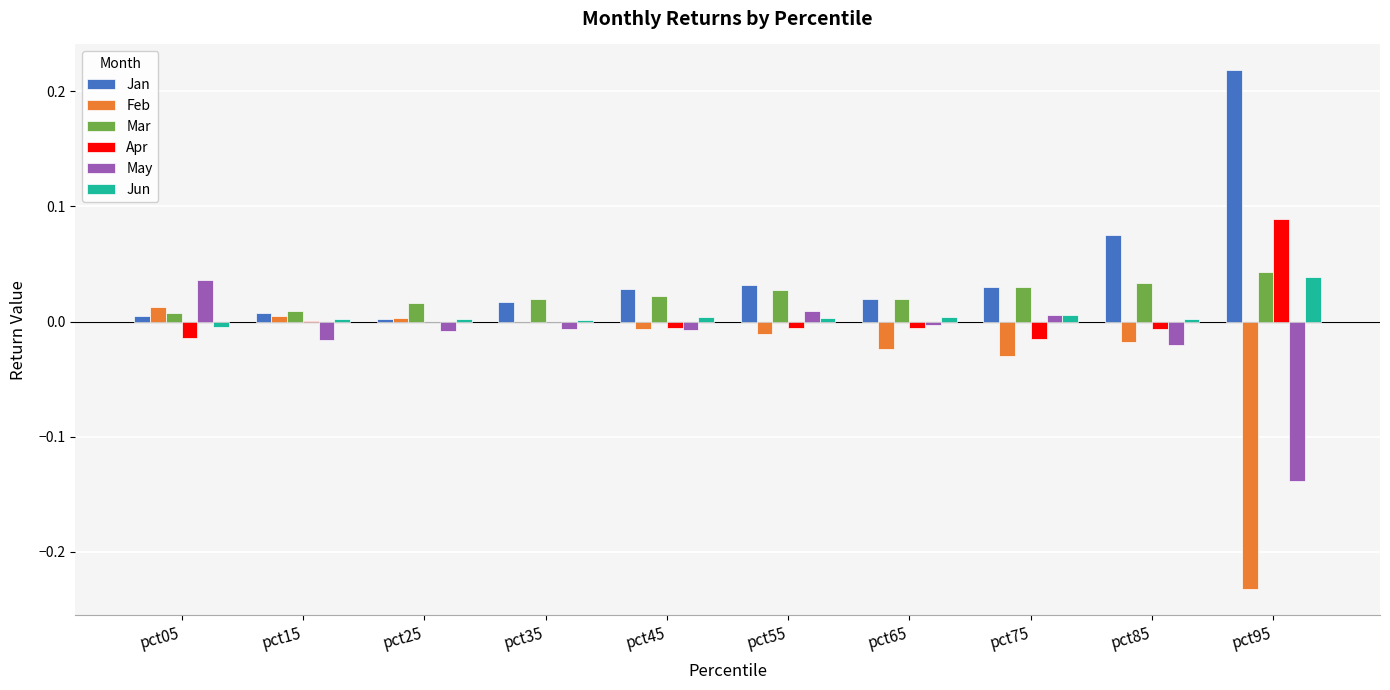

Which series has the largest total across all categories?

Jan